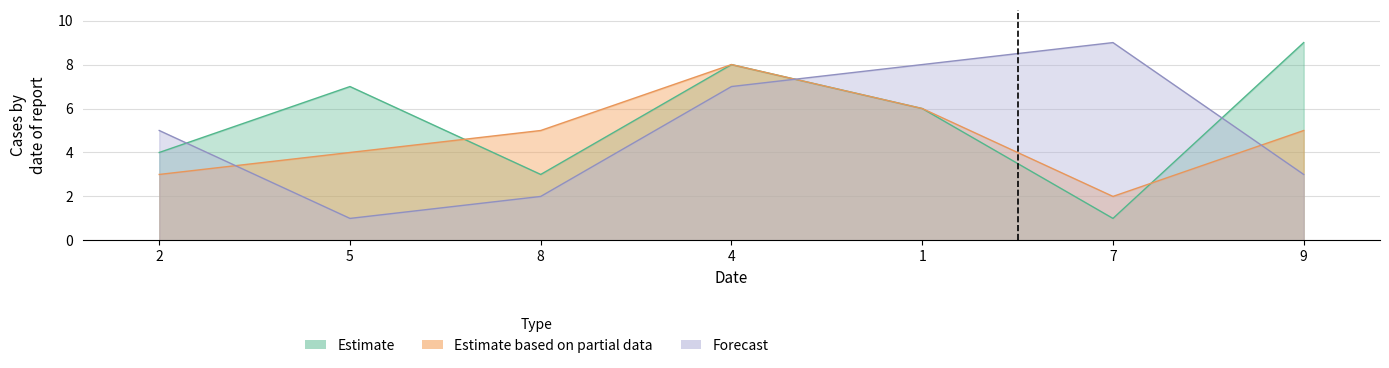

Rank the series by their average value, from lowest to highest.

Estimate based on partial data, Forecast, Estimate